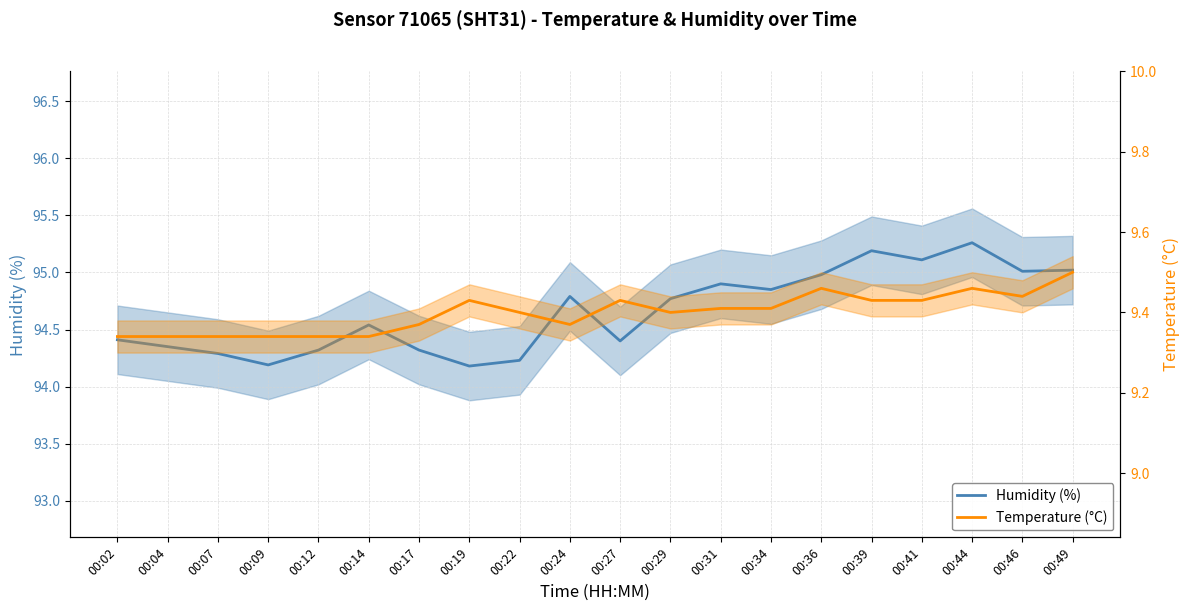

Reading left to right, extract all data points from this chart.

Humidity (%): 00:02=94.4	00:04=94.3	00:07=94.3	00:09=94.2	00:12=94.3	00:14=94.5	00:17=94.3	00:19=94.2	00:22=94.2	00:24=94.8	00:27=94.4	00:29=94.8	00:31=94.9	00:34=94.8	00:36=95.0	00:39=95.2	00:41=95.1	00:44=95.3	00:46=95.0	00:49=95.0
Temperature (°C): 00:02=9.3	00:04=9.3	00:07=9.3	00:09=9.3	00:12=9.3	00:14=9.3	00:17=9.4	00:19=9.4	00:22=9.4	00:24=9.4	00:27=9.4	00:29=9.4	00:31=9.4	00:34=9.4	00:36=9.5	00:39=9.4	00:41=9.4	00:44=9.5	00:46=9.4	00:49=9.5